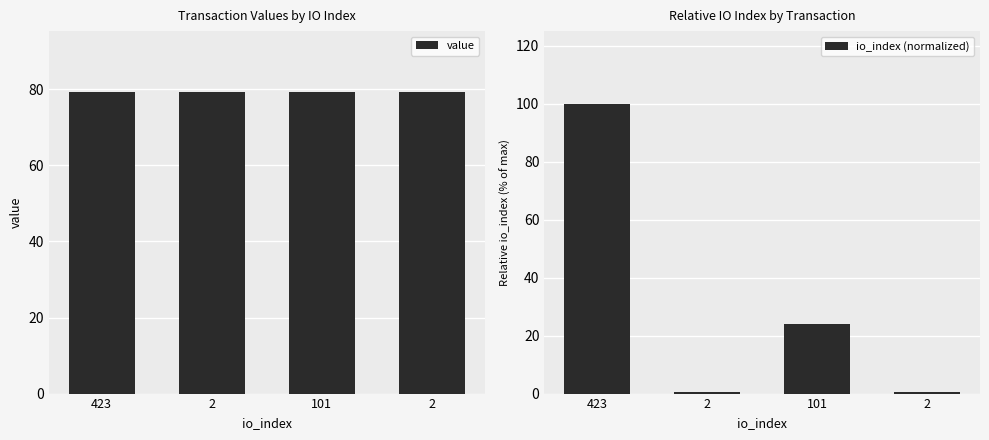

How many bars are there in total?

8